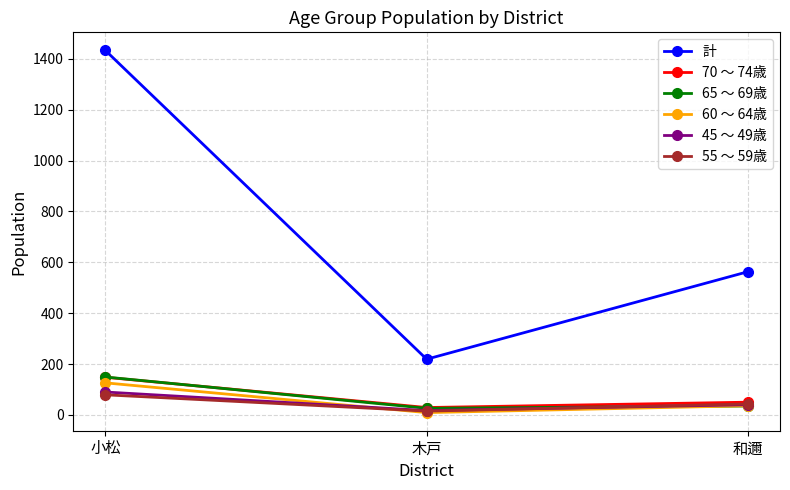

What is the label of the 3rd point from the left?

和邇